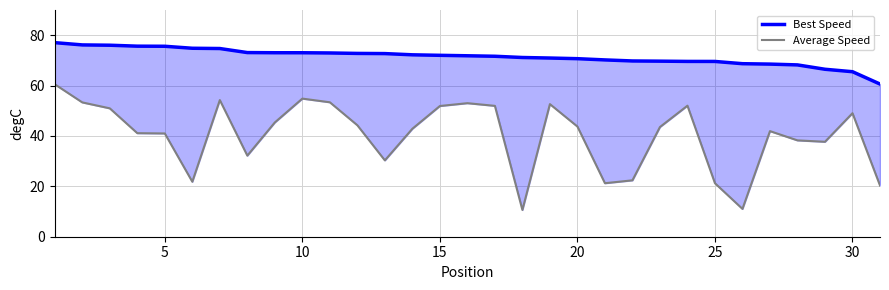

How many data points does each series have?

31